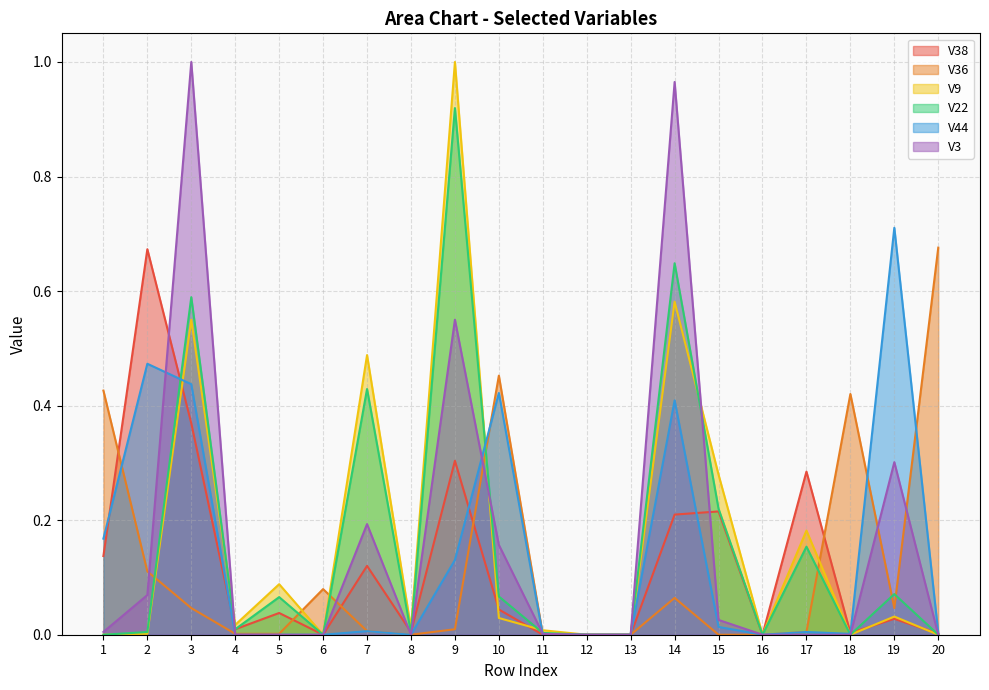

What is the maximum value for V22?

0.9